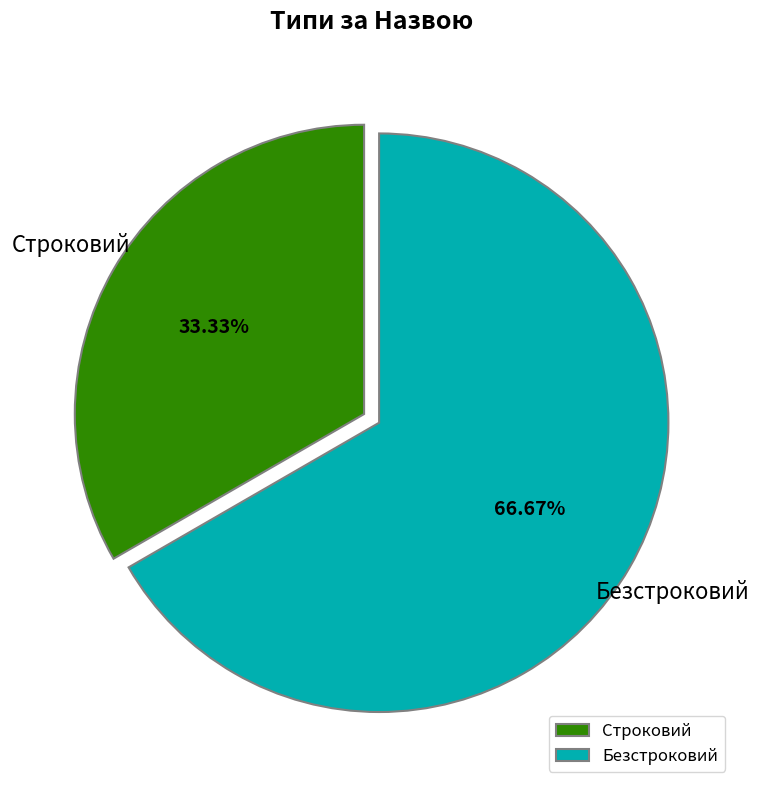

Between Строковий and Безстроковий, which is larger?

Безстроковий